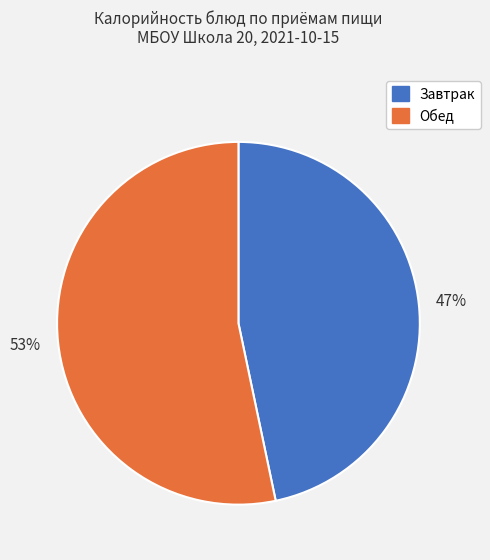

To the nearest percent, what is the average slice percentage?

50%